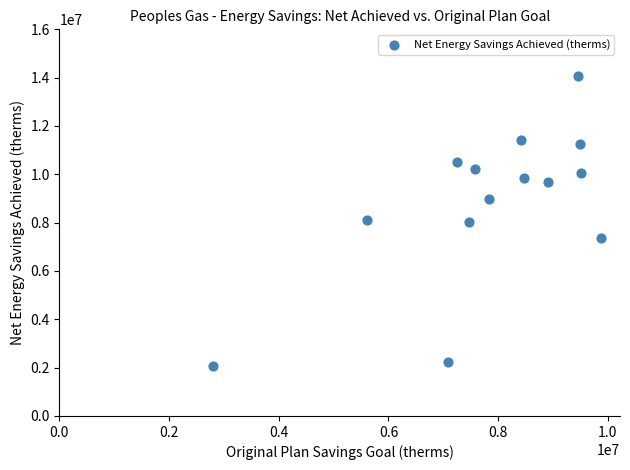

What is the range of X values (max minus min)?

7062264.0